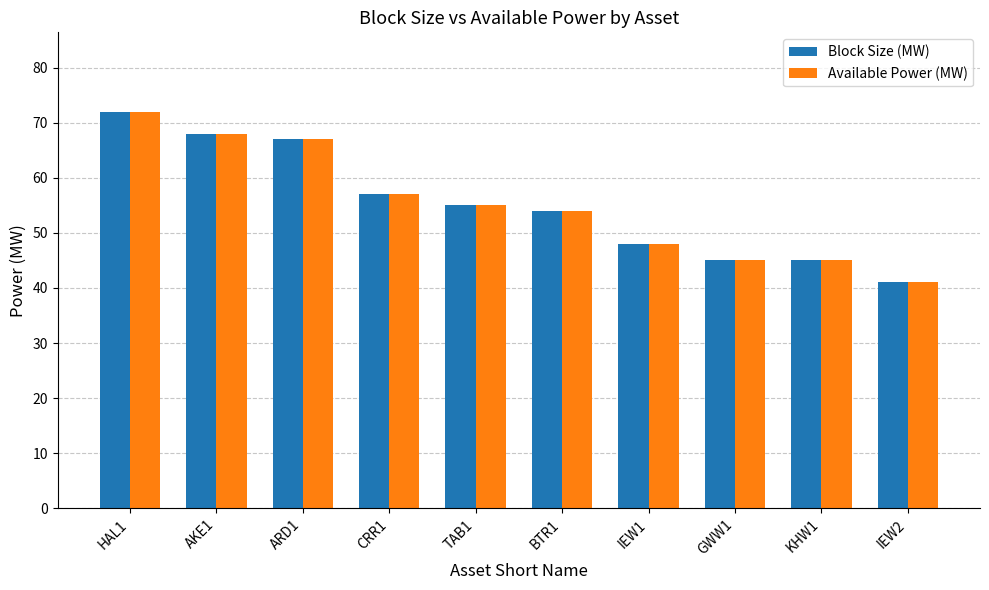

What is the average value of the Available Power (MW) series?

55